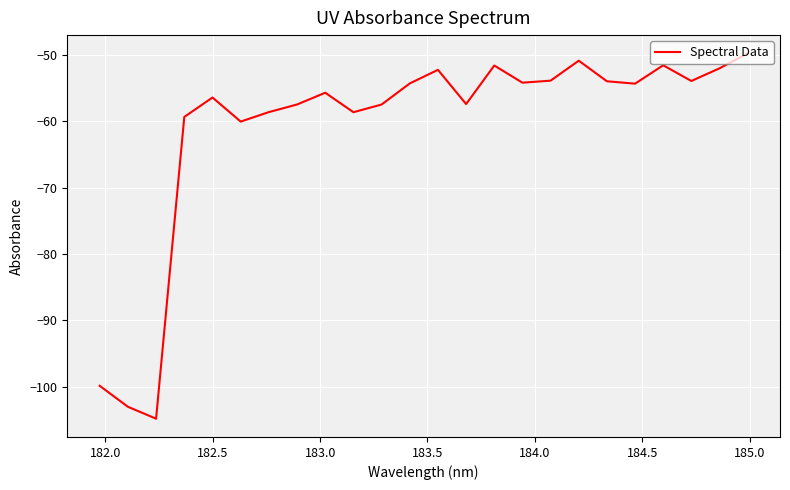

What is the difference between the maximum and minimum values?

55.1